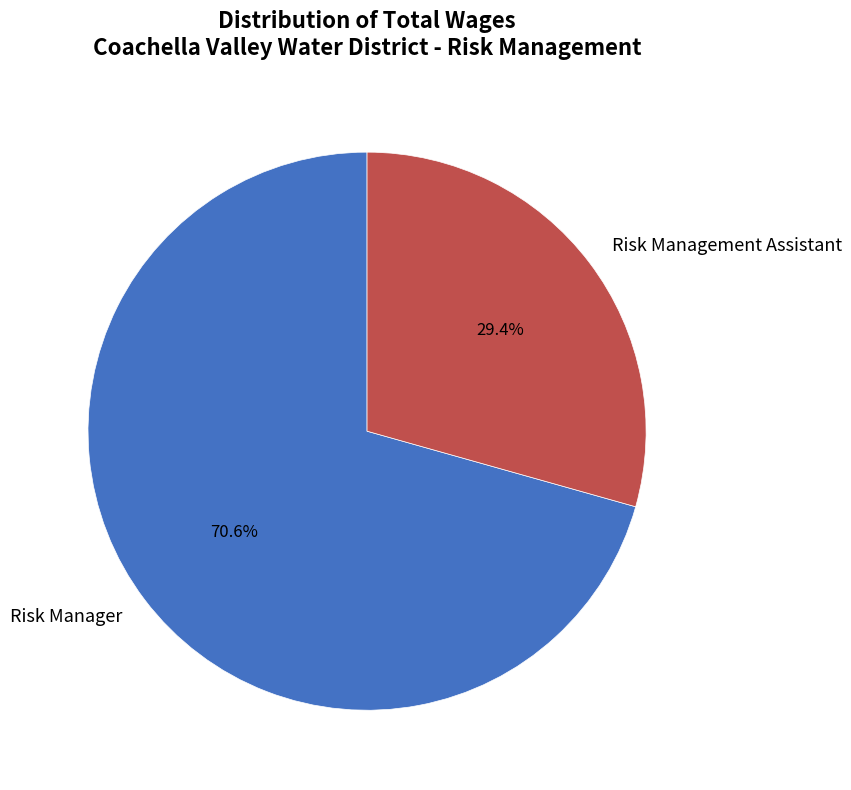

True or false: Risk Management Assistant accounts for 29% of the total.

True